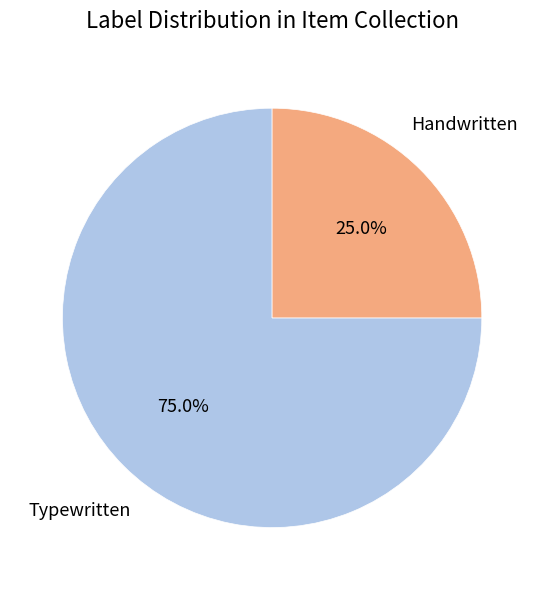

How many slices are in this pie chart?

2